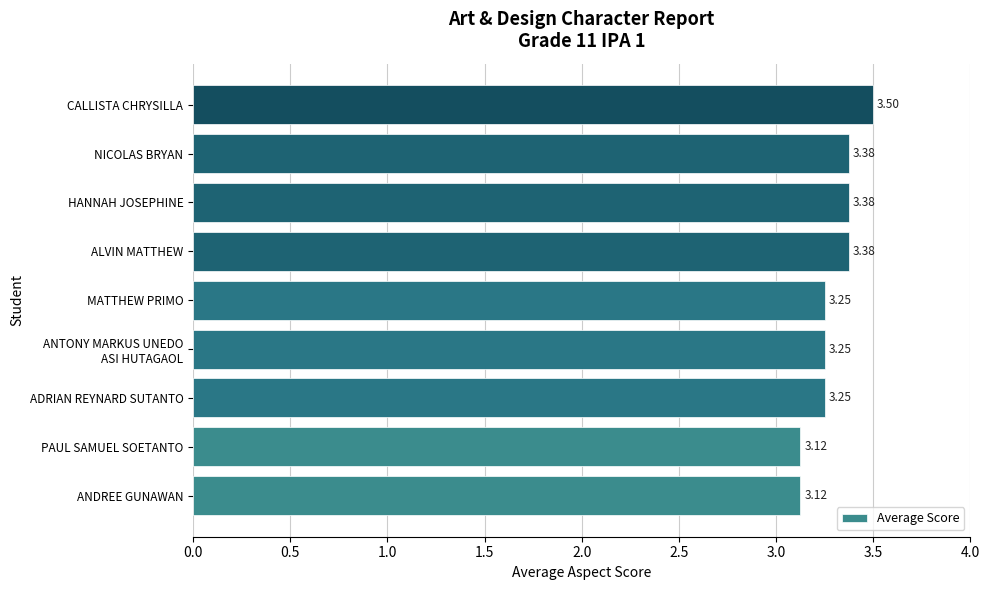

Which has a higher value, ADRIAN REYNARD SUTANTO or CALLISTA CHRYSILLA?

CALLISTA CHRYSILLA